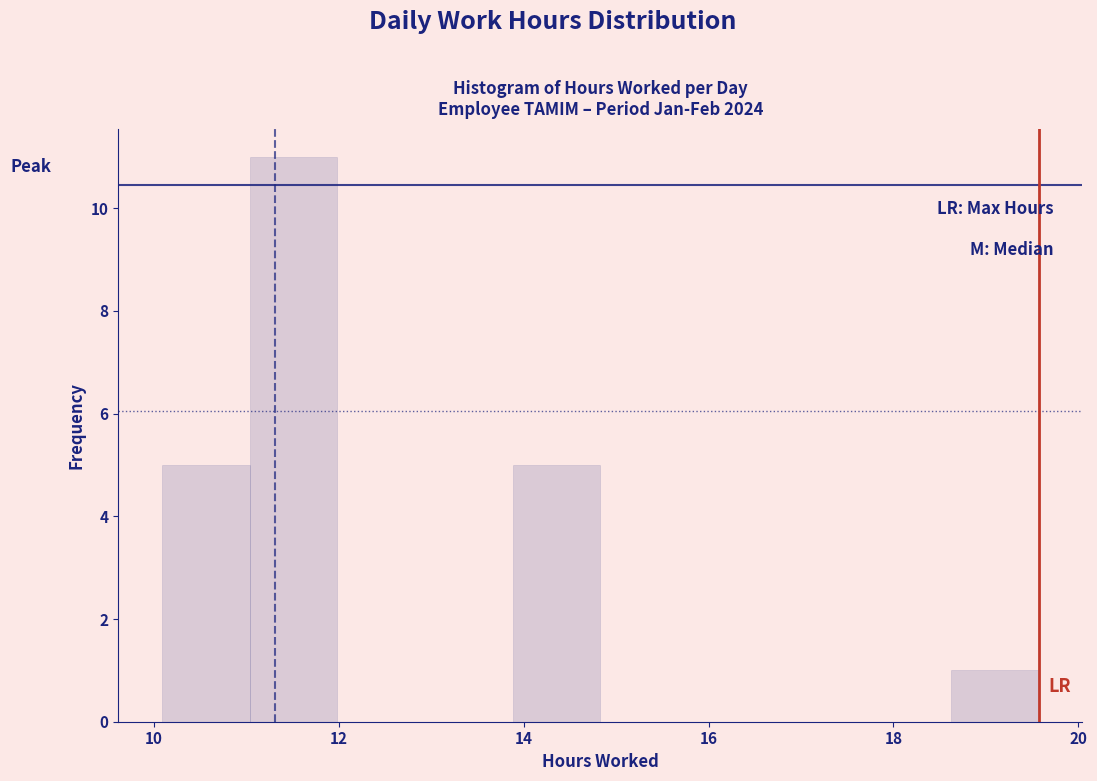

Reading left to right, transcribe this chart: for each bar, give the range it covers on the x-axis and its height. Neither the bar edges nor the heights are printed on the chart, so give them approximately, as read against the axes.

10.0 to 11.0: 5
11.0 to 12.0: 11
12.0 to 13.0: 0
13.0 to 13.8: 0
13.8 to 14.8: 5
14.8 to 15.8: 0
15.8 to 16.8: 0
16.8 to 17.6: 0
17.6 to 18.6: 0
18.6 to 19.6: 1